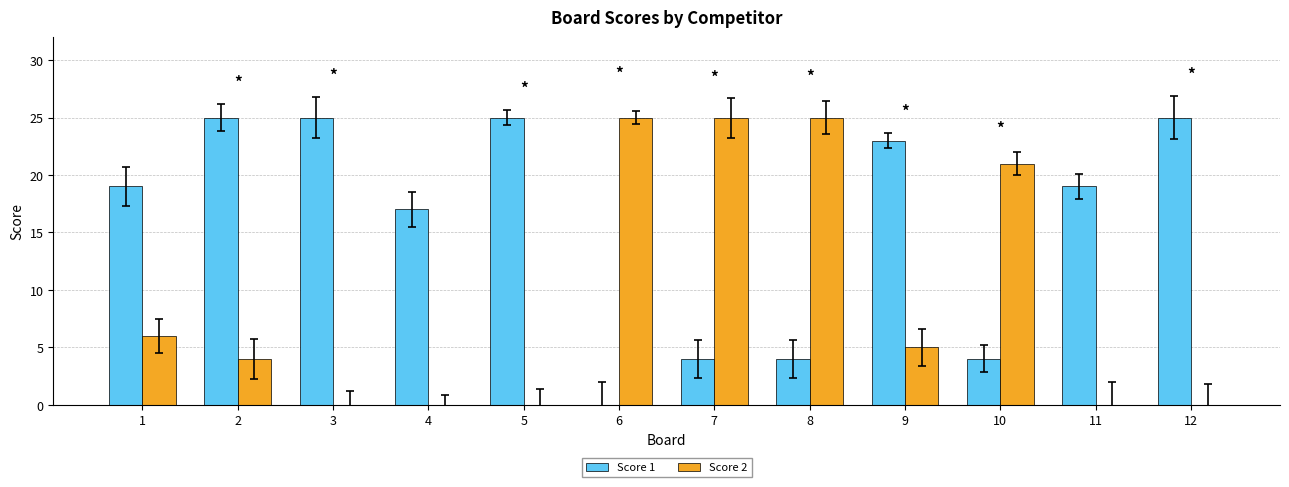

Which series has the largest total across all categories?

Score 1